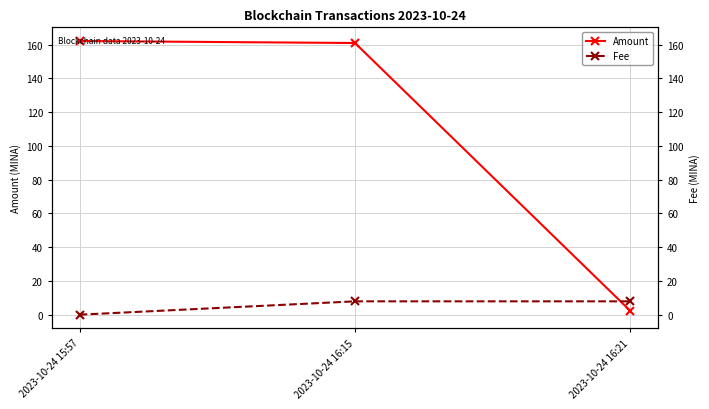

What is the difference between the Fee values at 2023-10-24 16:21 and 2023-10-24 15:57?

7.9